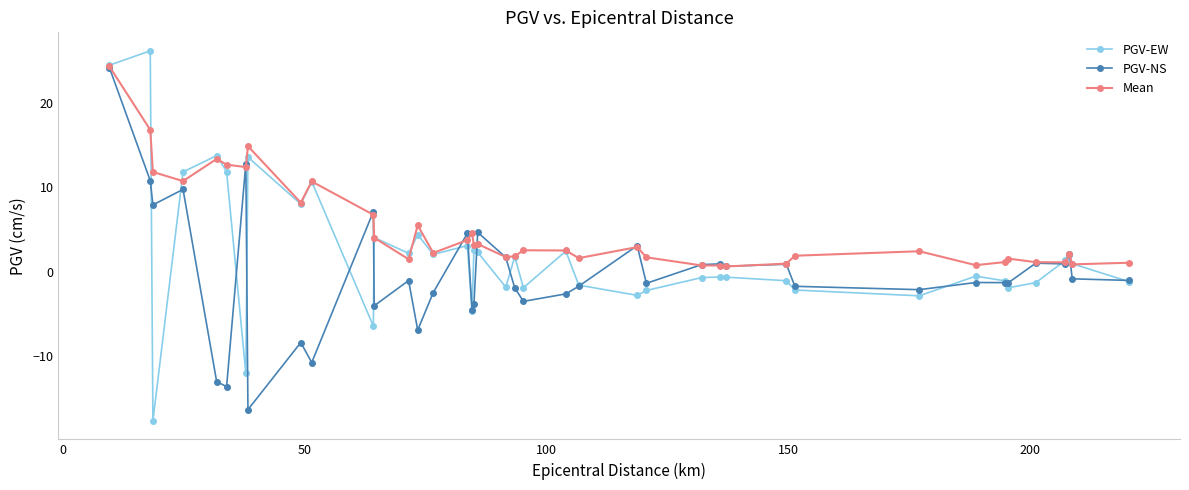

List the series in order of their overall mean, highest first.

Mean, PGV-EW, PGV-NS